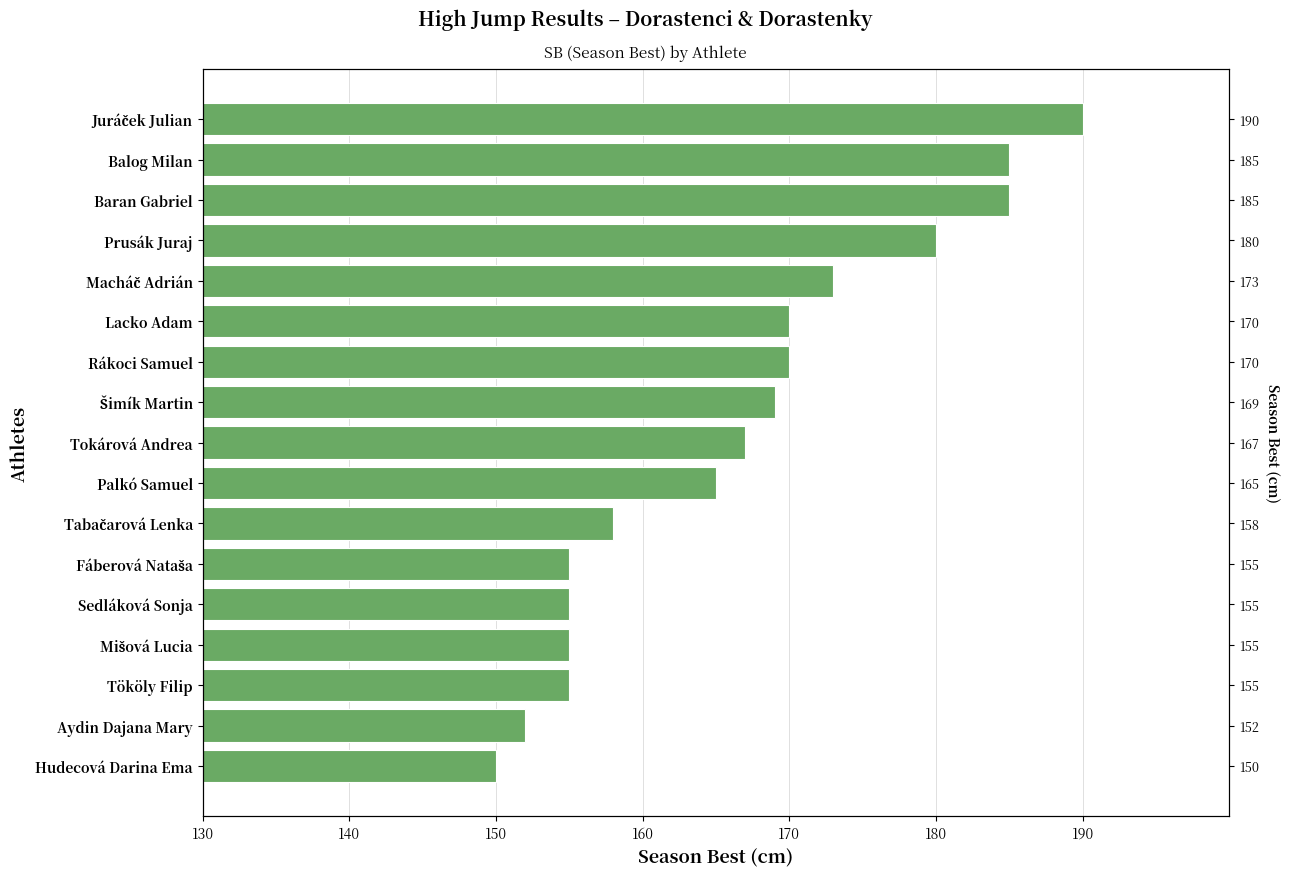

What is the difference between the maximum and second lowest values?

38